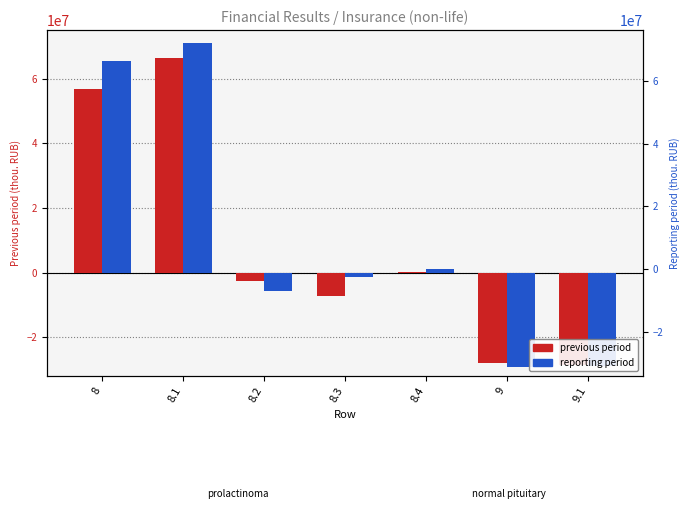

What is the value of the Previous period bar at the 5th from the left?

360021.0